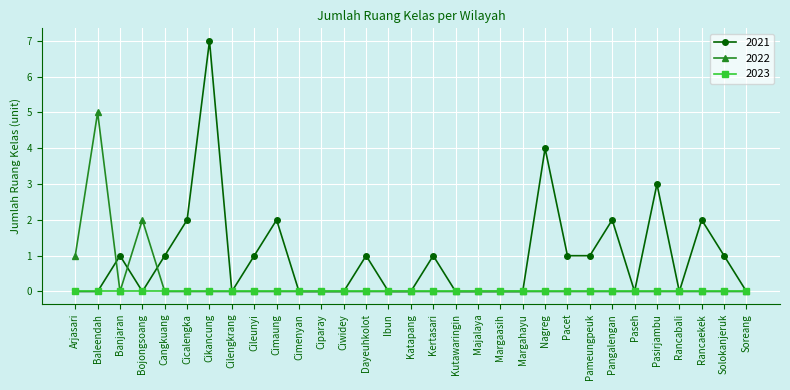

The 2021 series shows 1 at Pacet. True or false?

True